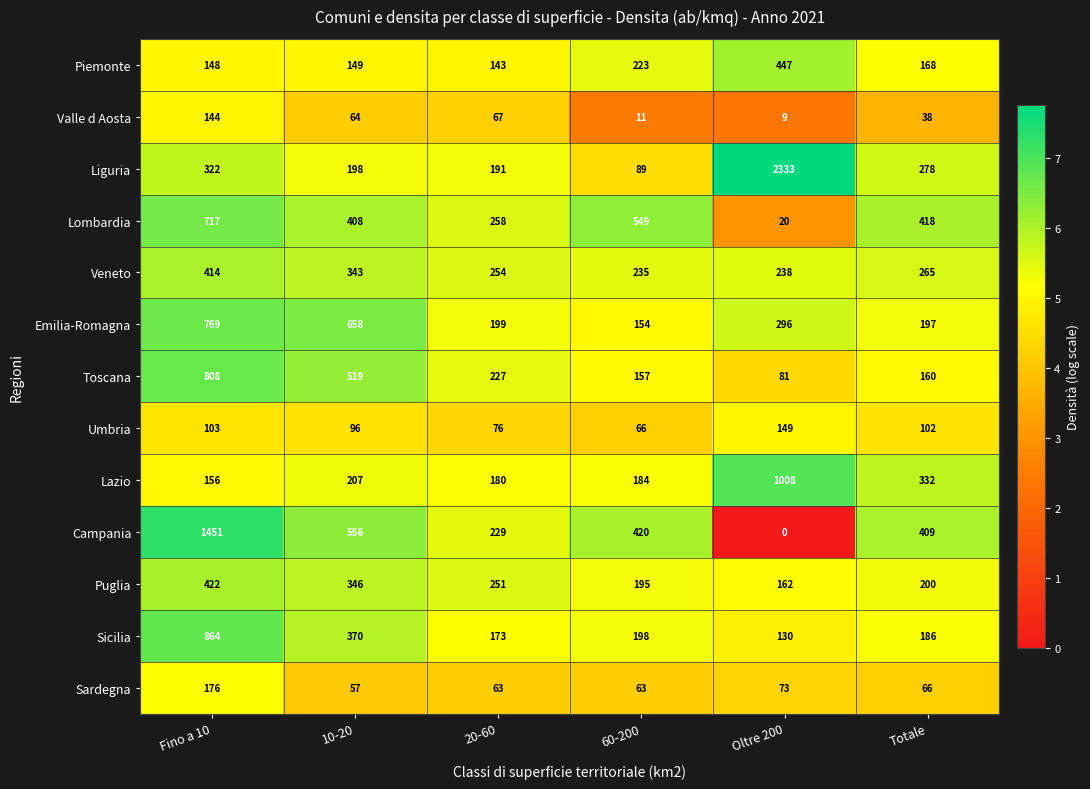

What is the sum of all Lombardia values?

2370